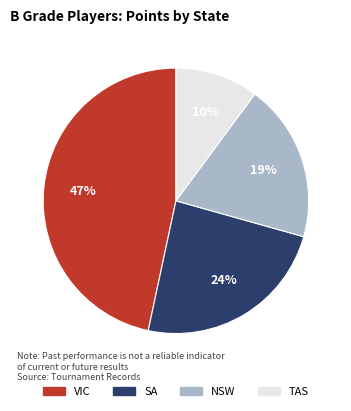

Is the sum of NSW and VIC greater than half?

Yes